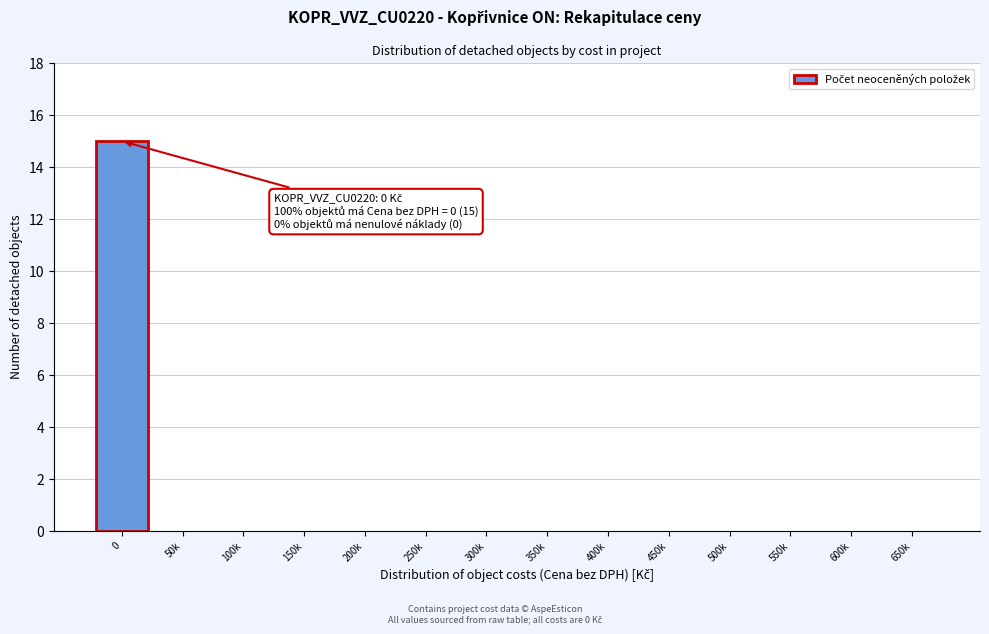

Reading left to right, list all the values displayed in this chart.

0=15	50k=0	100k=0	150k=0	200k=0	250k=0	300k=0	350k=0	400k=0	450k=0	500k=0	550k=0	600k=0	650k=0